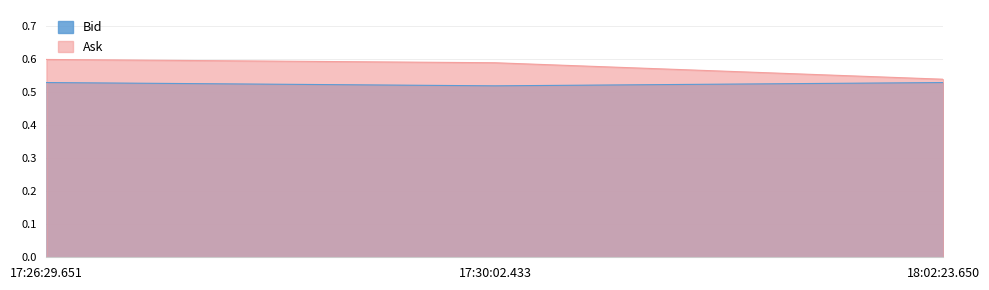

Reading right to left, transcribe all the data shown in this chart.

Bid: 18:02:23.650=0.5	17:30:02.433=0.5	17:26:29.651=0.5
Ask: 18:02:23.650=0.5	17:30:02.433=0.6	17:26:29.651=0.6